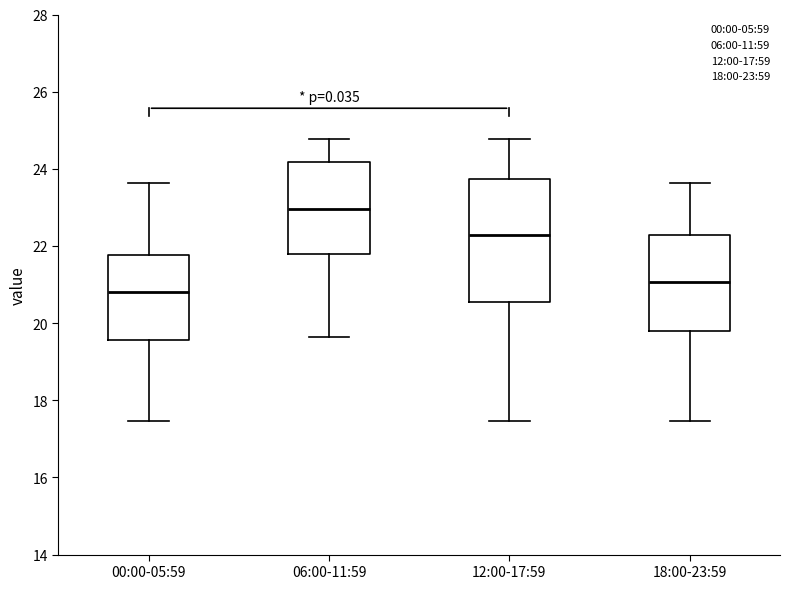

Comparing the boxes themselves (not the whiskers), which one is the tallest?

12:00-17:59